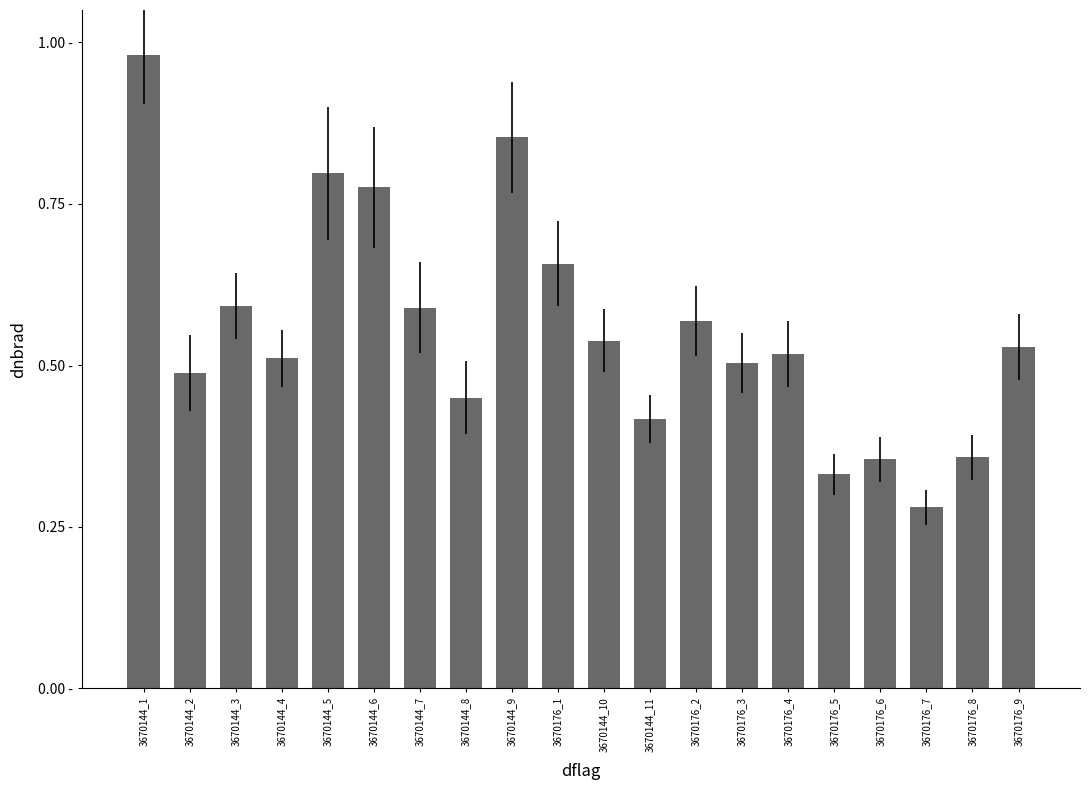

Are the bars horizontal?

No